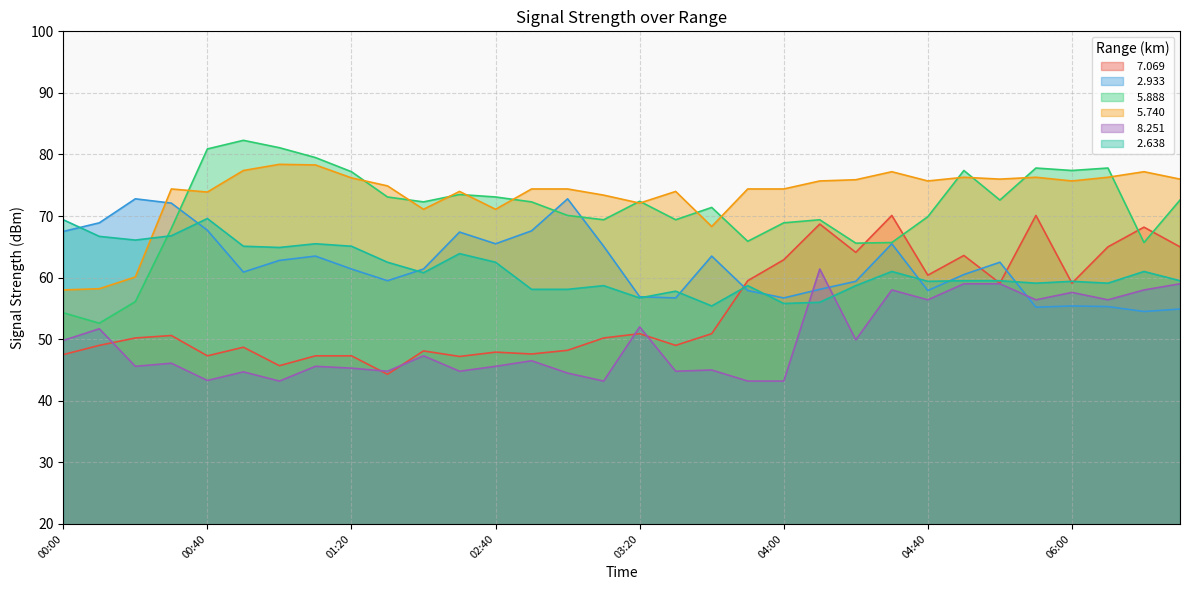

Where does the   2.638 series first go above 59?

00:00